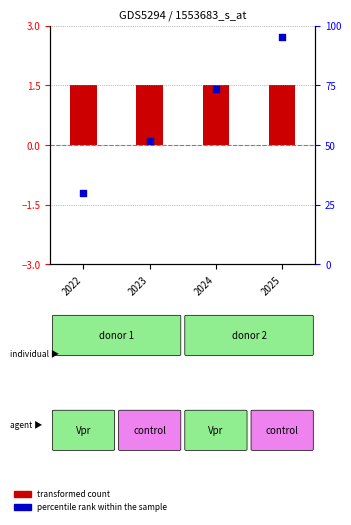

Which series has the largest Y range (max minus min)?

percentile rank within the sample